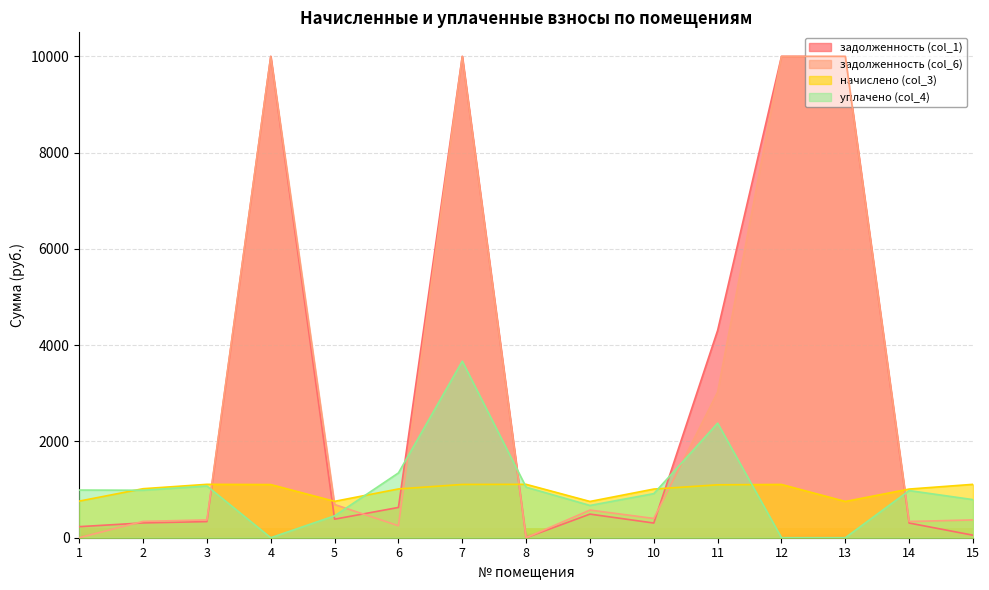

Which series has the largest range (max minus min)?

задолженность (col_1)